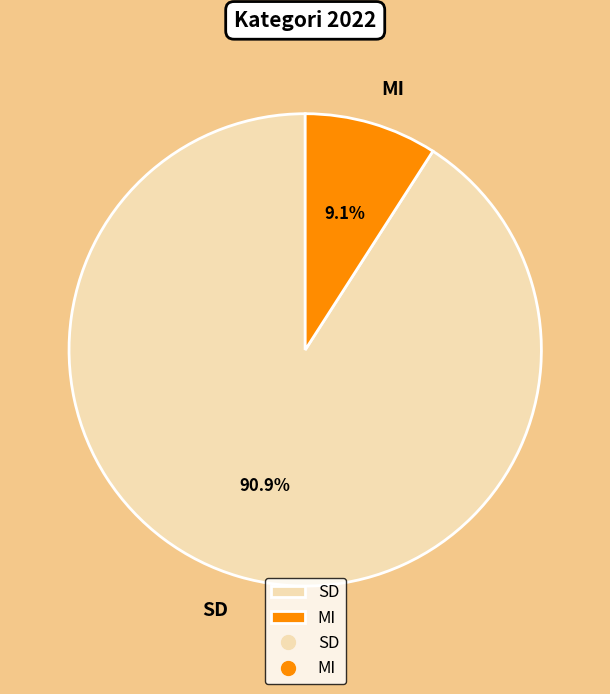

What percentage is the SD slice, to the nearest percent?

91%